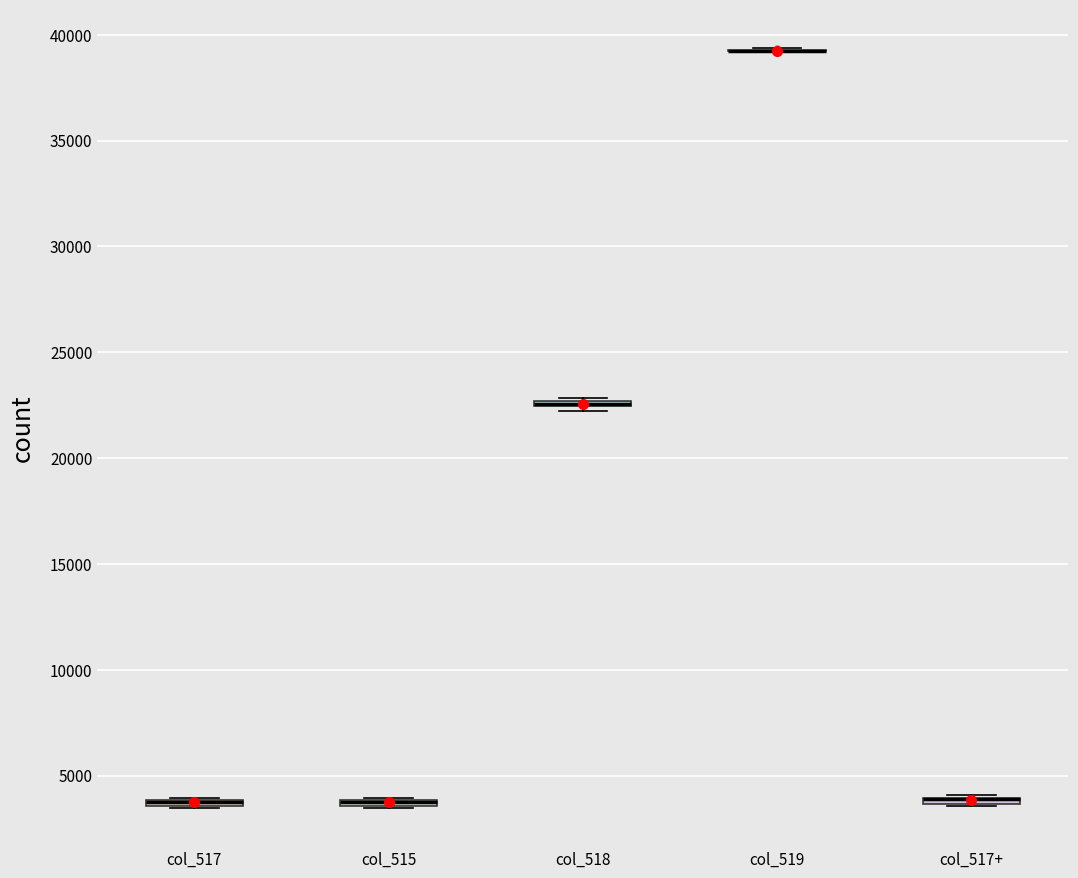

Where is the lower edge of the box for col_517+ on the y-axis? The values are not printed on the chart, so give them approximately, as read against the axis.

3500